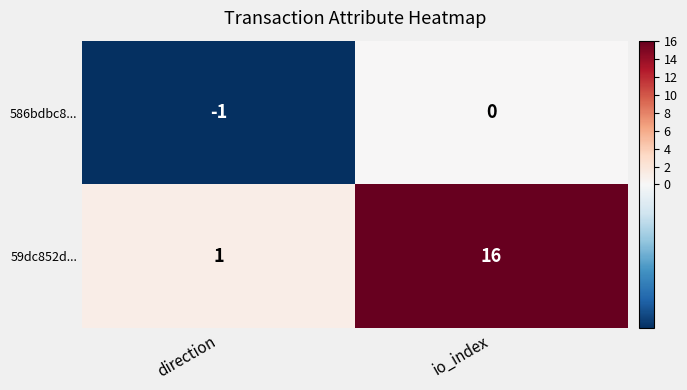

Reading left to right, transcribe all the data shown in this chart.

586bdbc8...: direction=-1	io_index=0
59dc852d...: direction=1	io_index=16